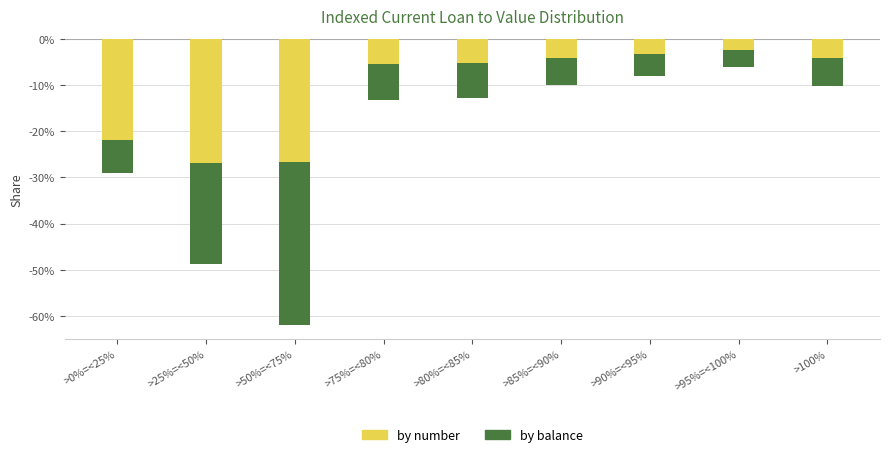

What is the average value of the by balance series?

-0.1